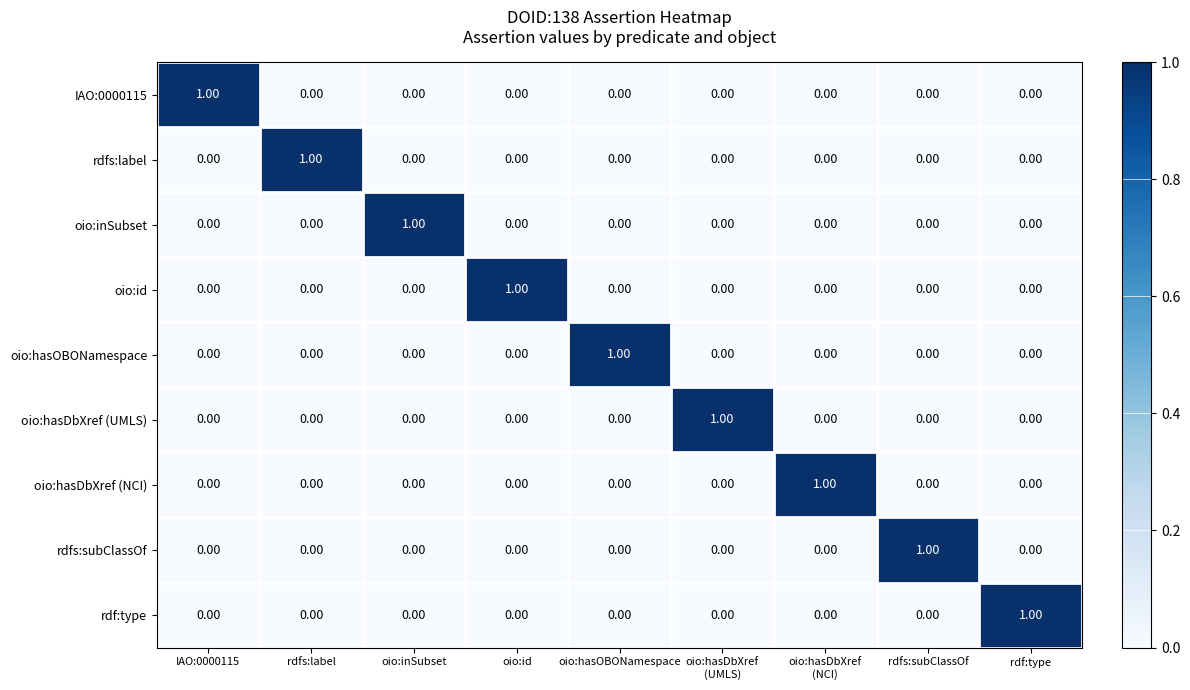

How many data points in rdf:type are above 0?

1